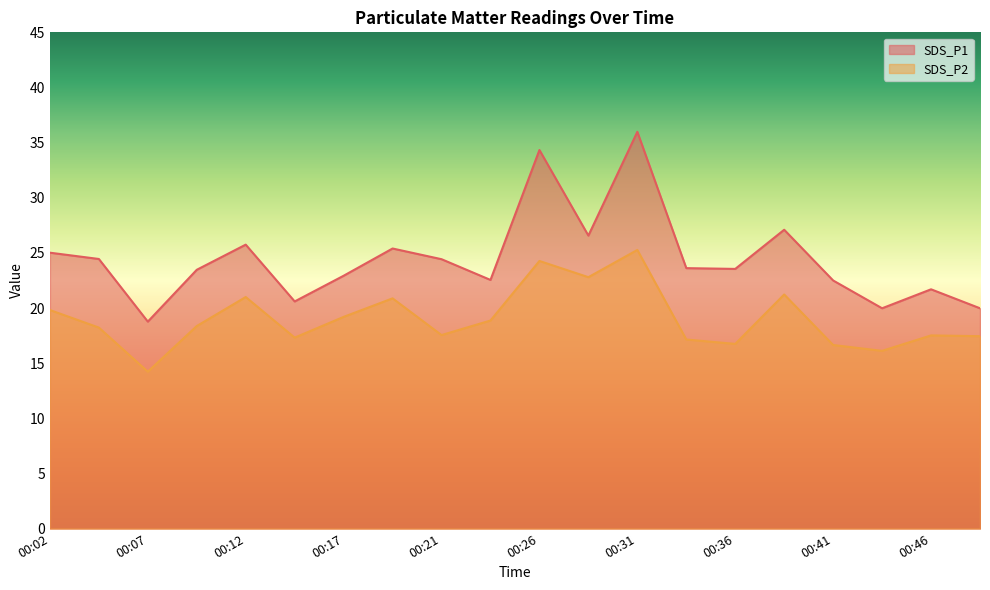

Which series changed the most between 00:29 and 00:36?

SDS_P2